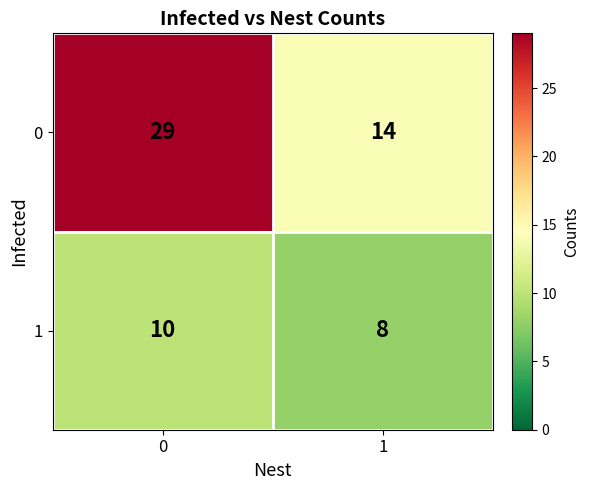

What value does the 1 series have at 0?

10